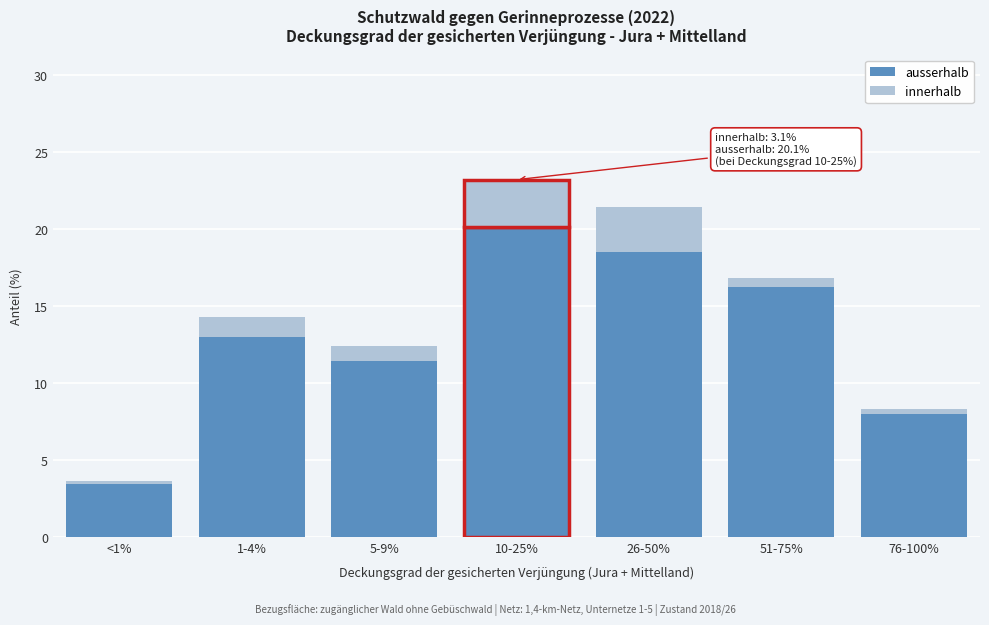

Reading left to right, transcribe the values for ausserhalb.

<1%=3.4	1-4%=13.0	5-9%=11.4	10-25%=20.1	26-50%=18.5	51-75%=16.2	76-100%=8.0